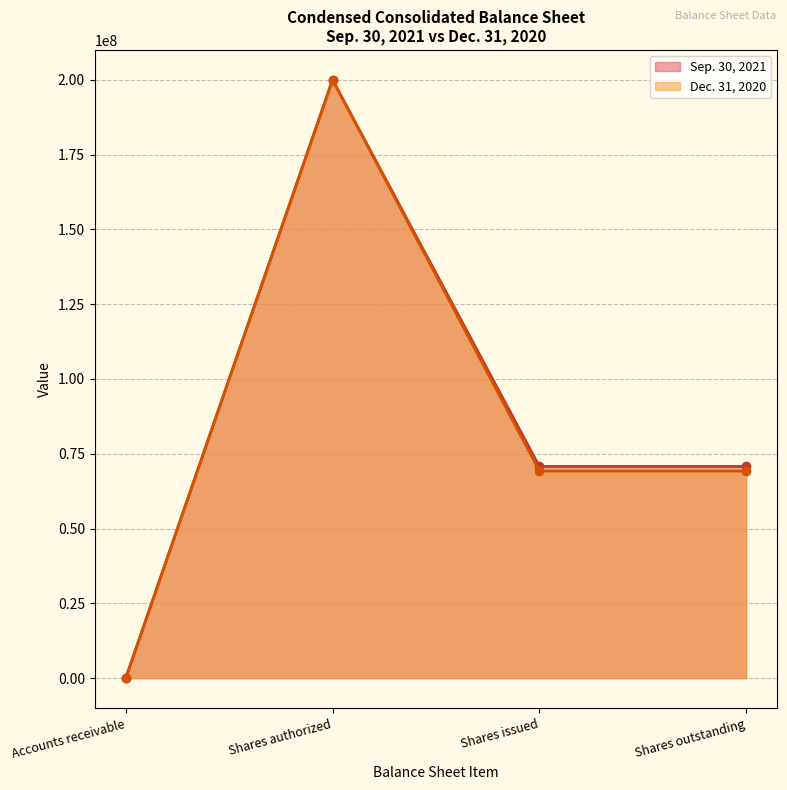

What is the greatest value displayed?

200000000